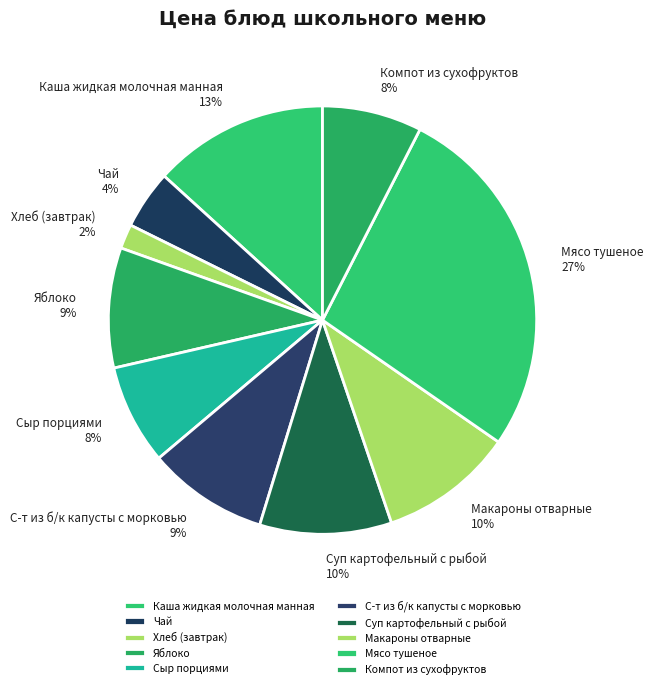

Which has a higher value, Каша жидкая молочная манная or Суп картофельный с рыбой?

Каша жидкая молочная манная